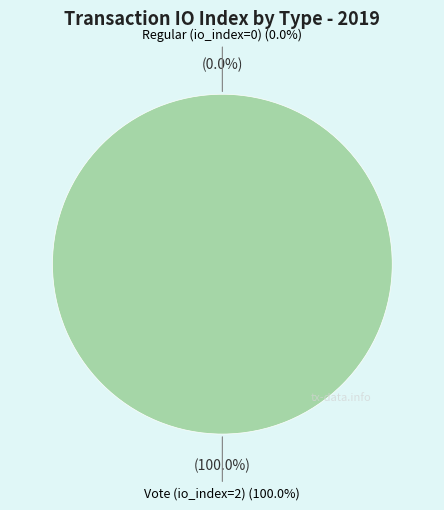

How many segments does this pie chart have?

2